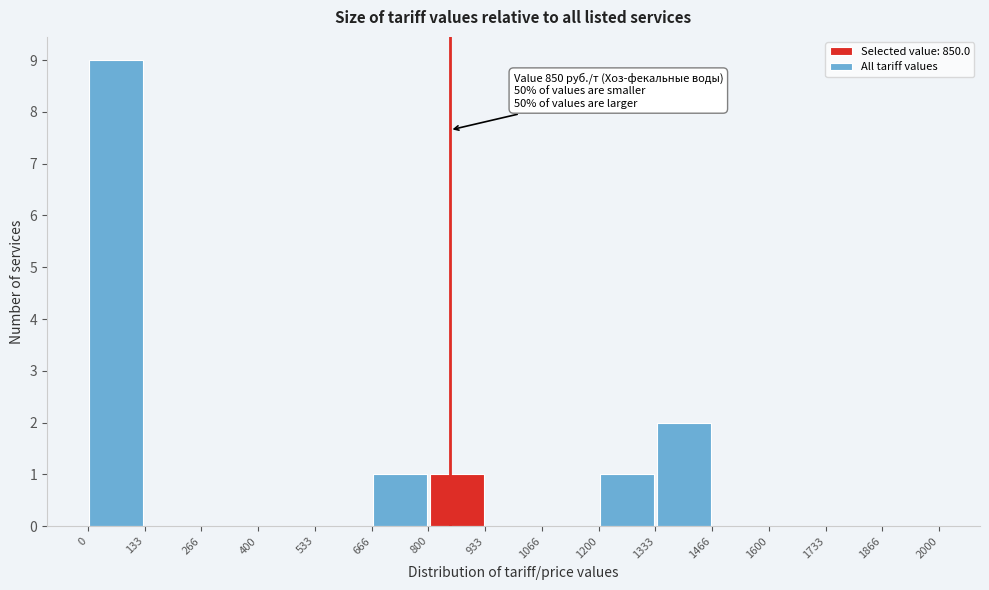

Which range on the x-axis has the tallest bar?

0 to 133